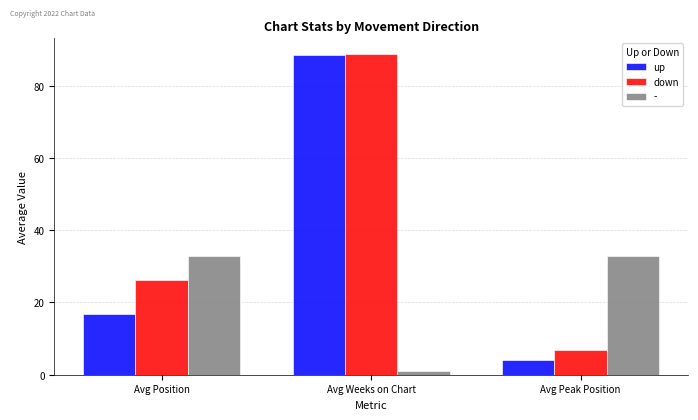

What is the value of the up bar at the 2nd from the left?

88.4